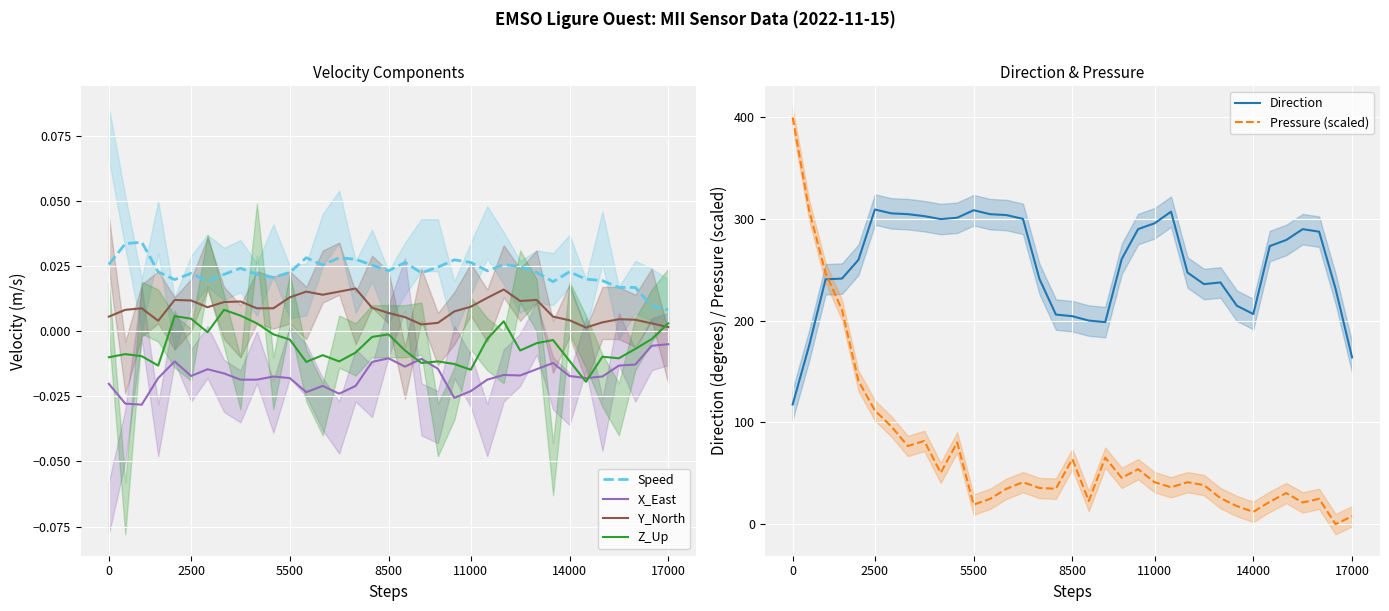

Which series has the widest spread of values?

Pressure (scaled)